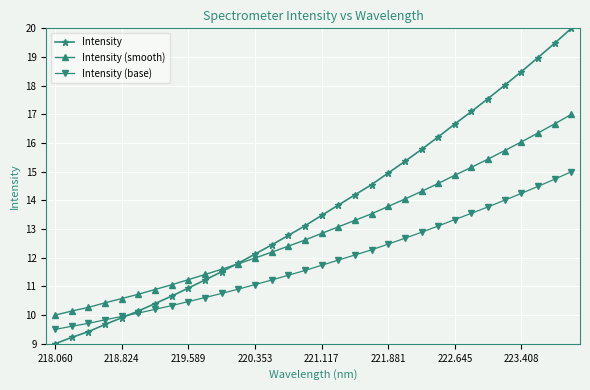

What is the difference between the maximum and second lowest values in the Intensity (smooth) series?

6.9